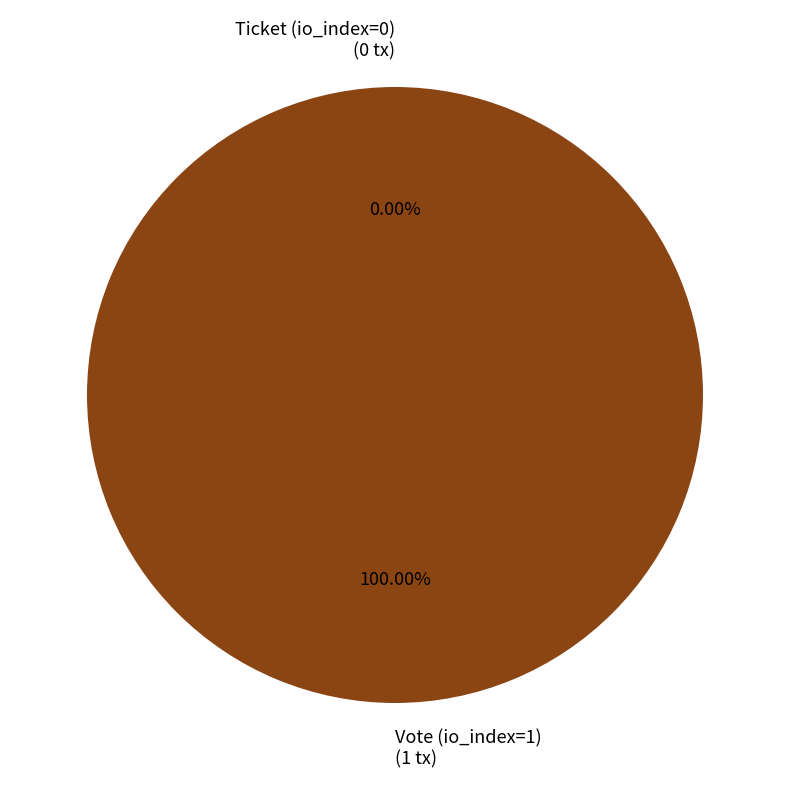

Is there a majority slice in this chart?

Yes